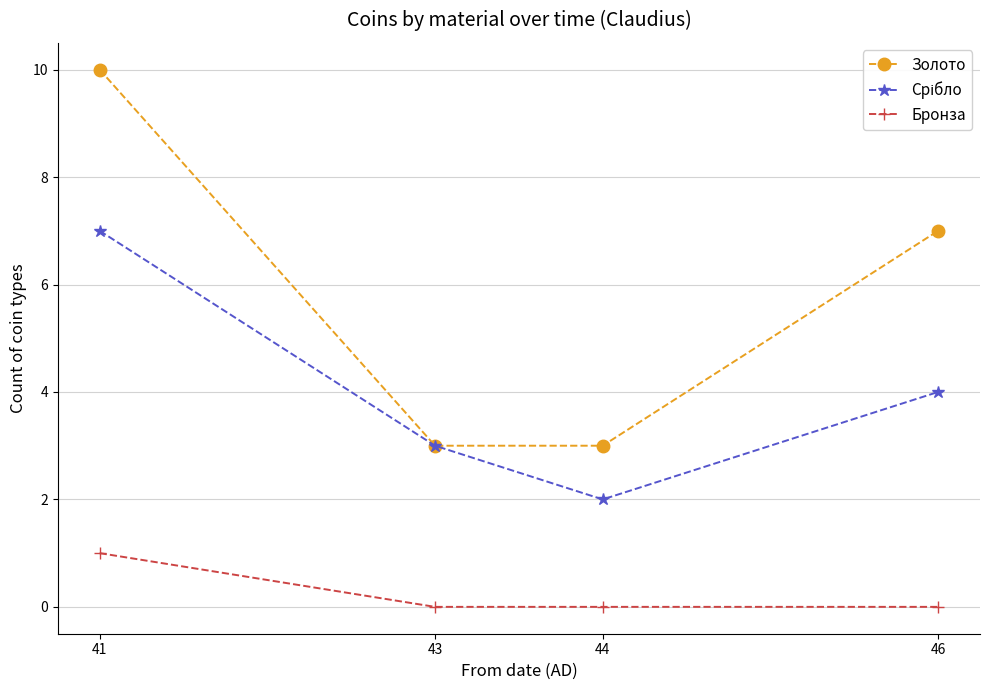

At how many categories does at least one series exceed 2?

4